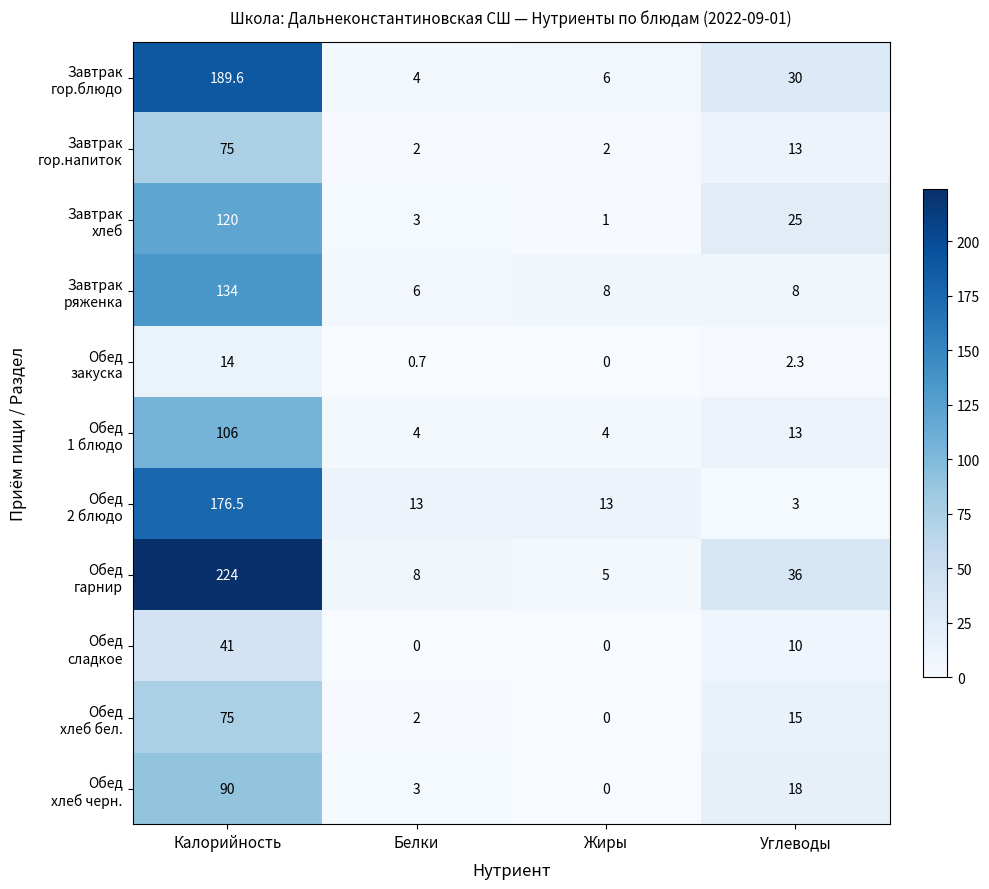

At which category does the chart reach its peak across all series?

Калорийность